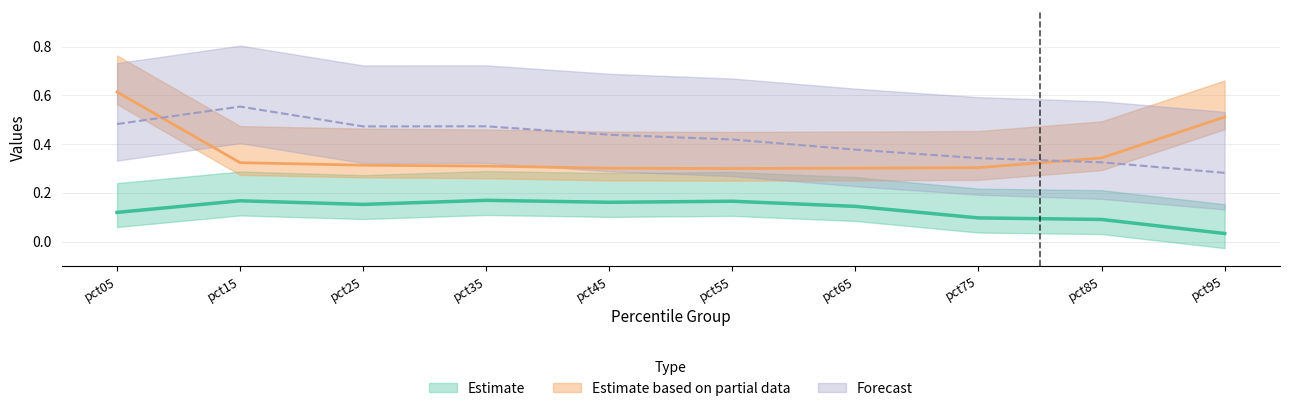

At which category is the sum across all series the highest?

pct05